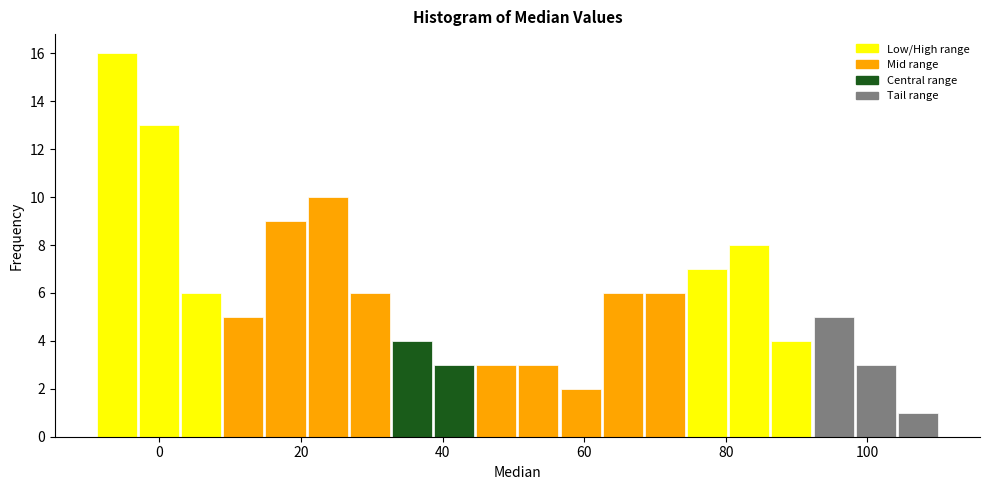

Read against the x-axis, roughly where is the centre of the tallest bar?

-6